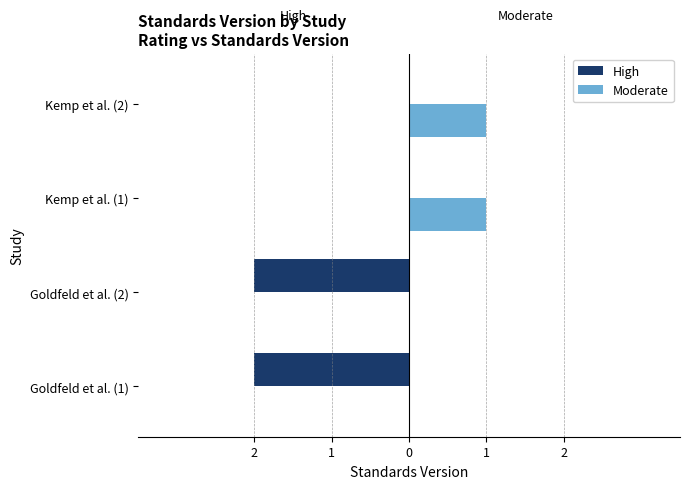

List the series in order of their peak value, lowest first.

High, Moderate